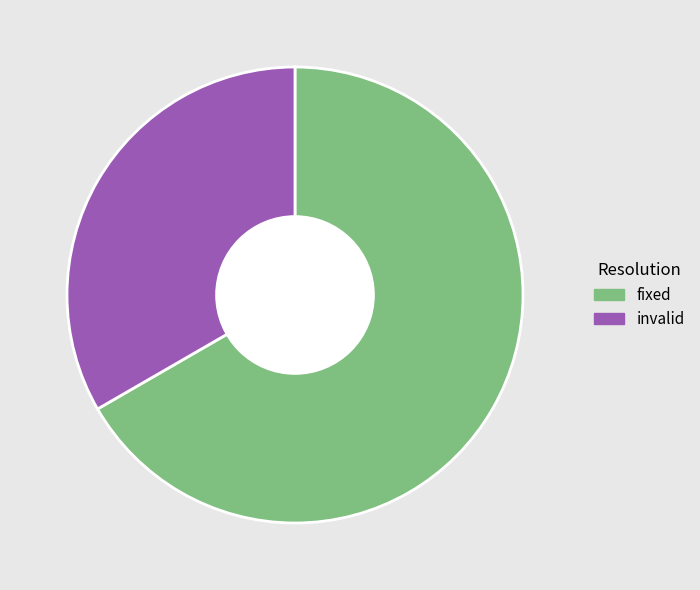

Is there a majority slice in this chart?

Yes